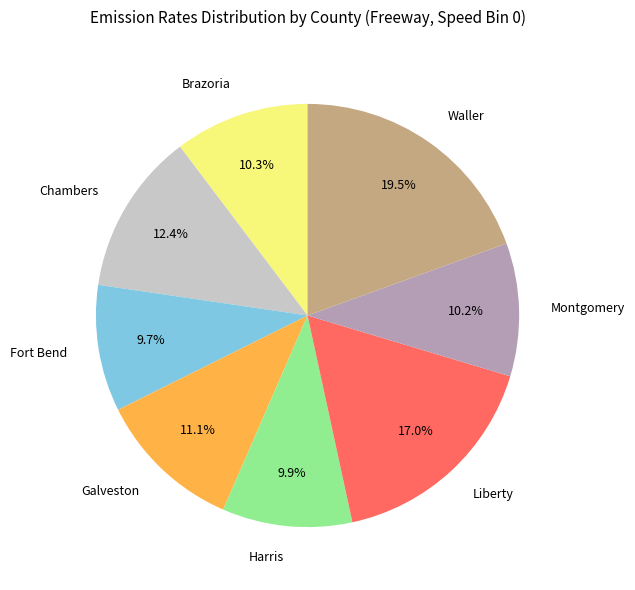

Is there a majority slice in this chart?

No